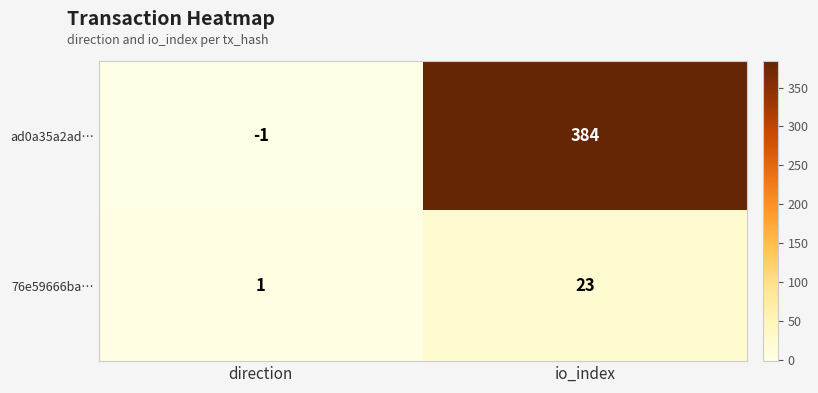

Reading left to right, what are all the values shown in this chart?

ad0a35a2ad…: -1	384
76e59666ba…: 1	23